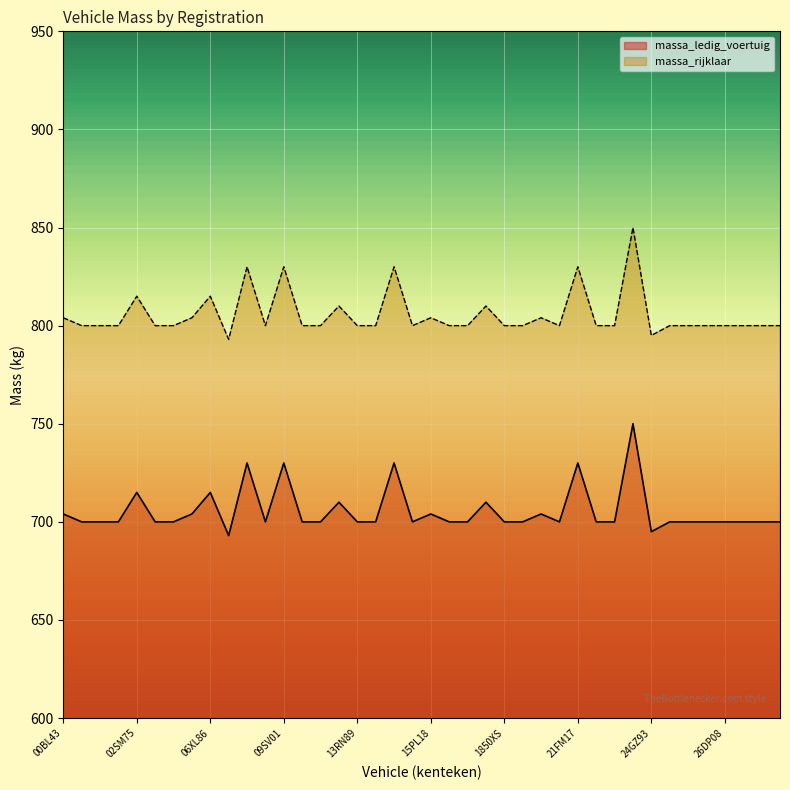

How many interior local peaks does the massa_rijklaar series have?

11